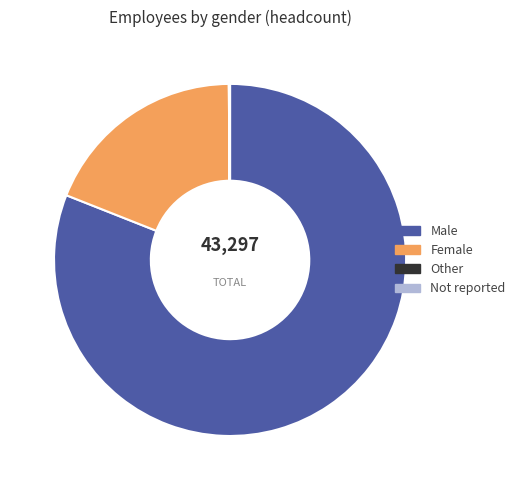

Which category accounts for the majority?

Male